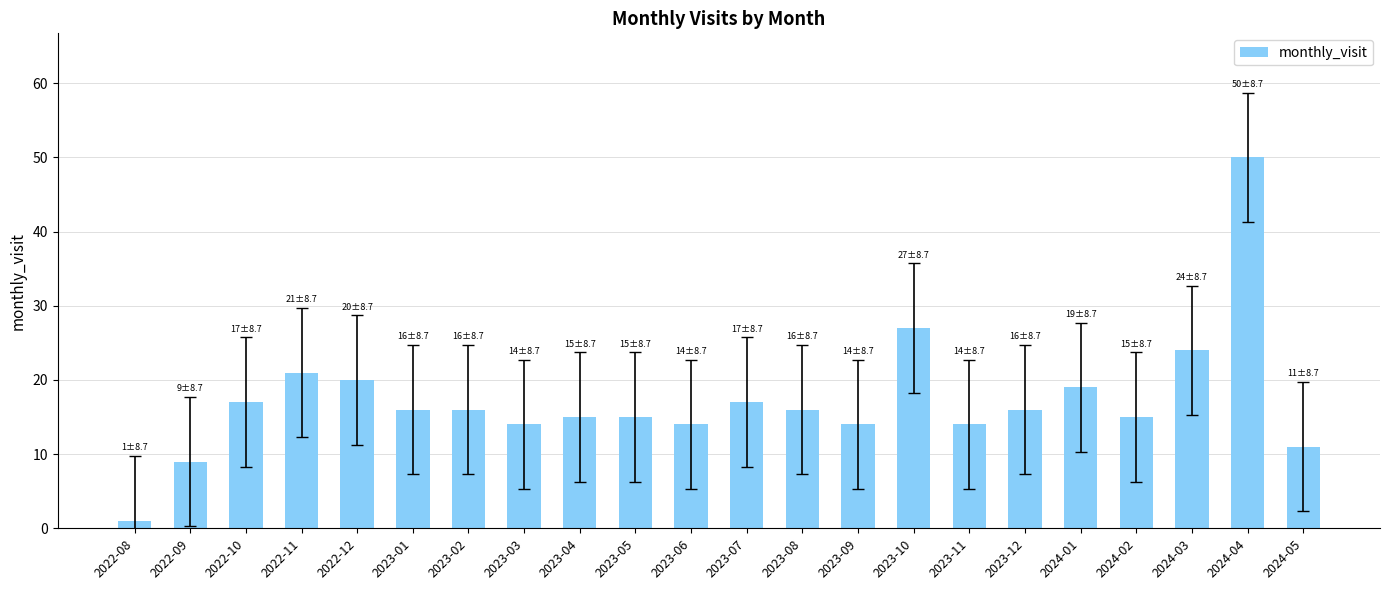

What is the greatest value displayed?

50